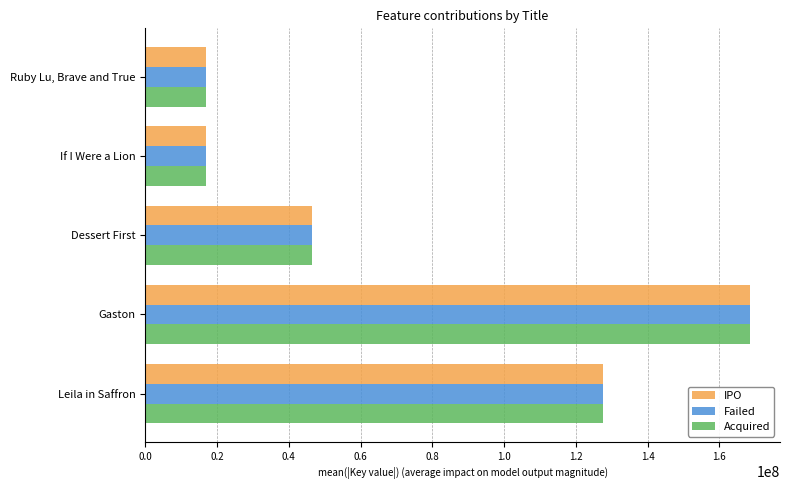

What is the greatest value displayed?

168488454